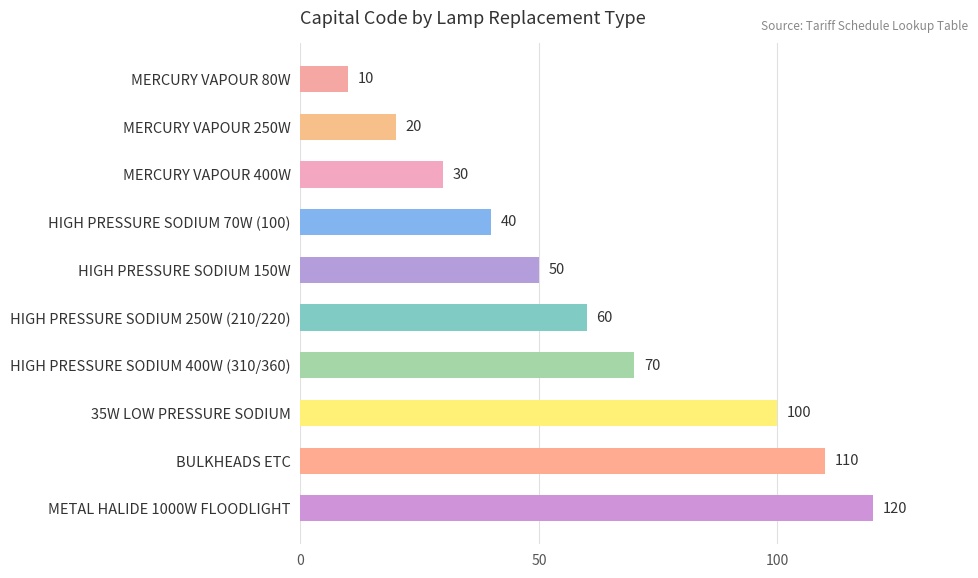

What is the approximate value at MERCURY VAPOUR 400W, to the nearest 50?

50